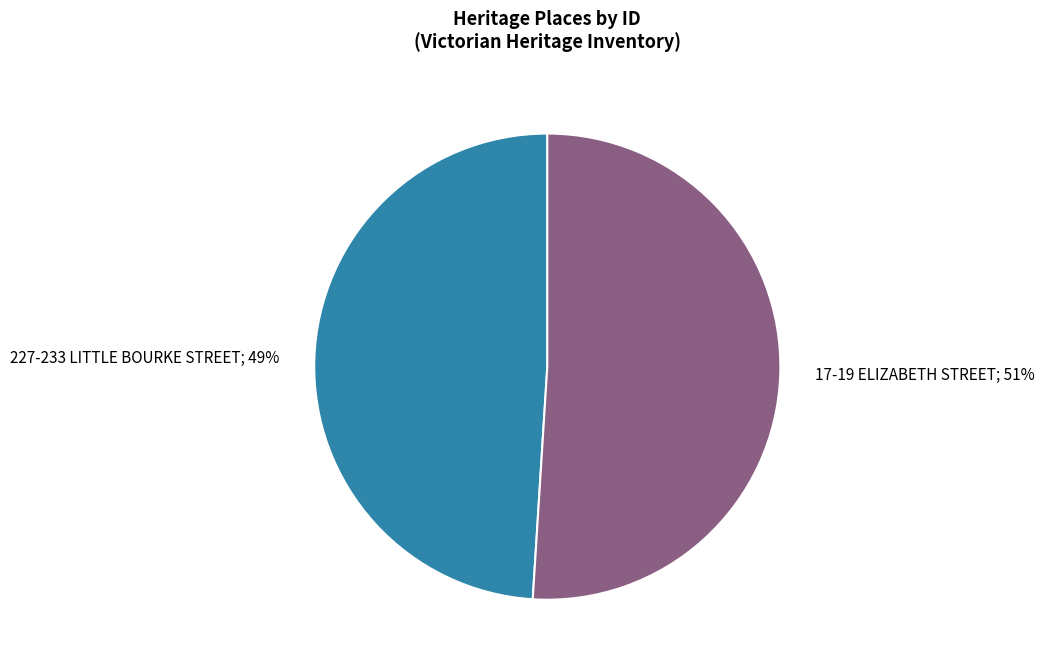

Is there any slice that represents more than half of the pie?

Yes